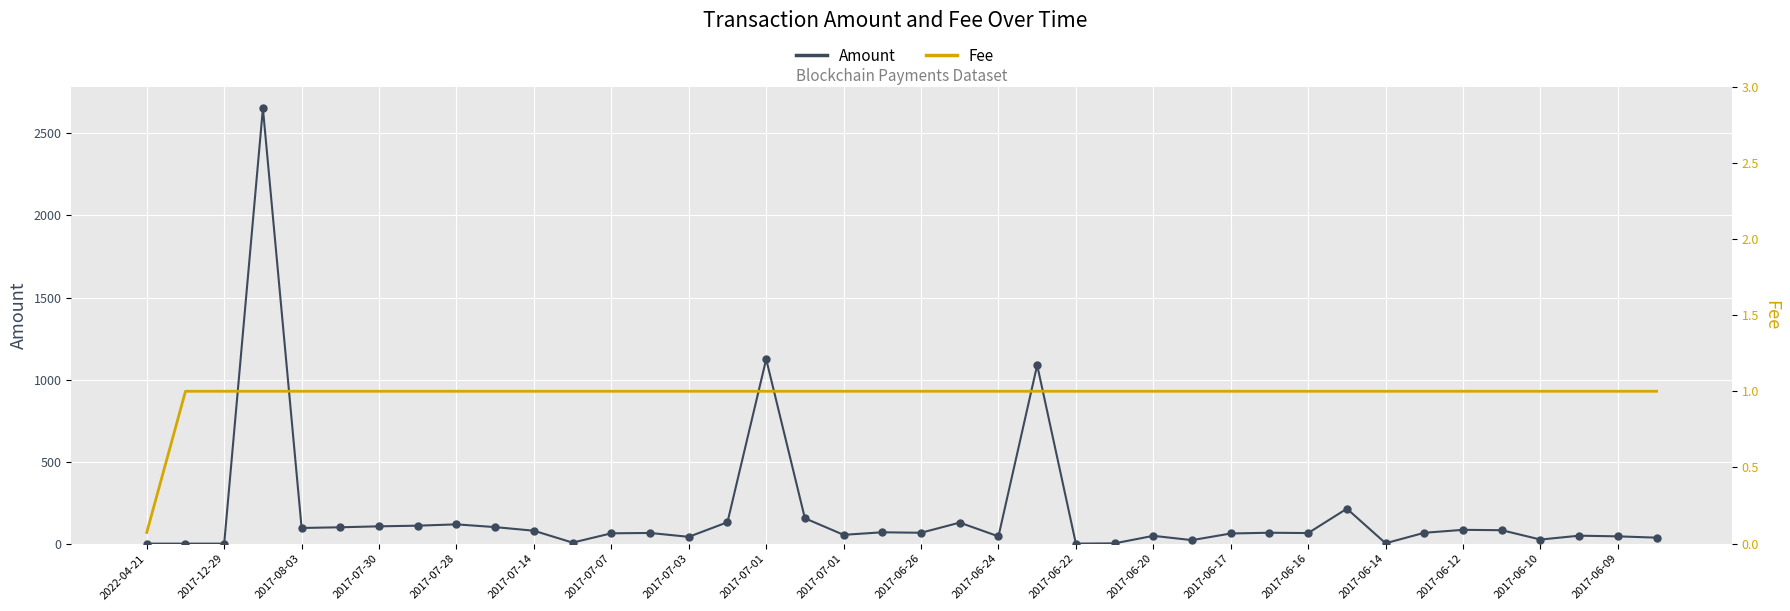

At how many categories does at least one series exceed 956?

3